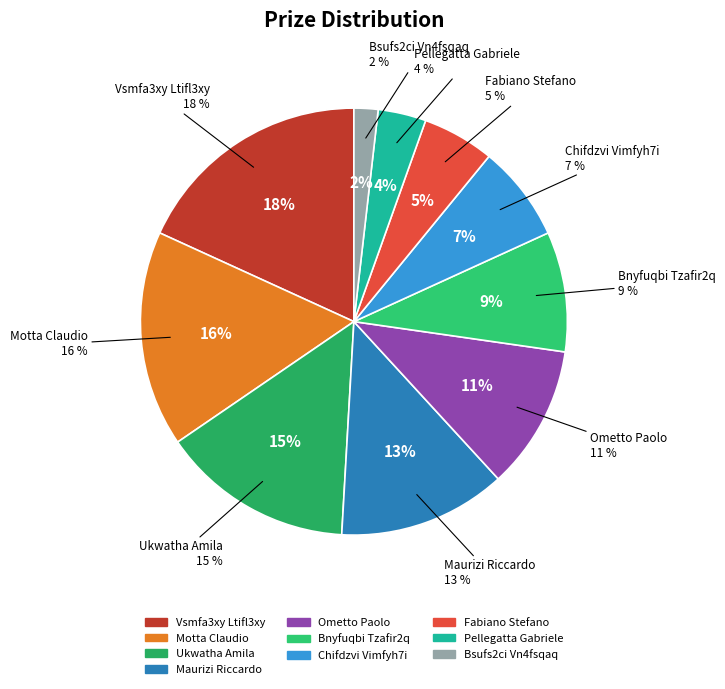

What percentage is the Bsufs2ci Vn4fsqaq slice, to the nearest percent?

2%